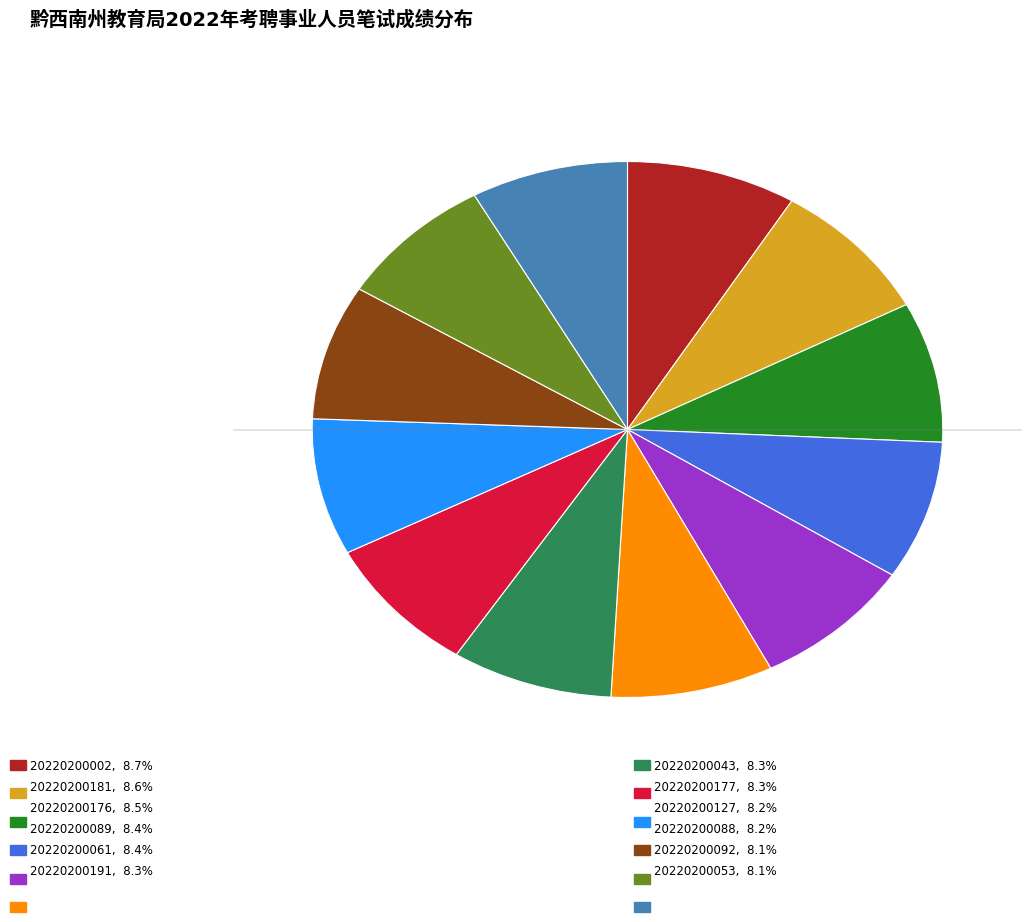

Is there a majority slice in this chart?

No